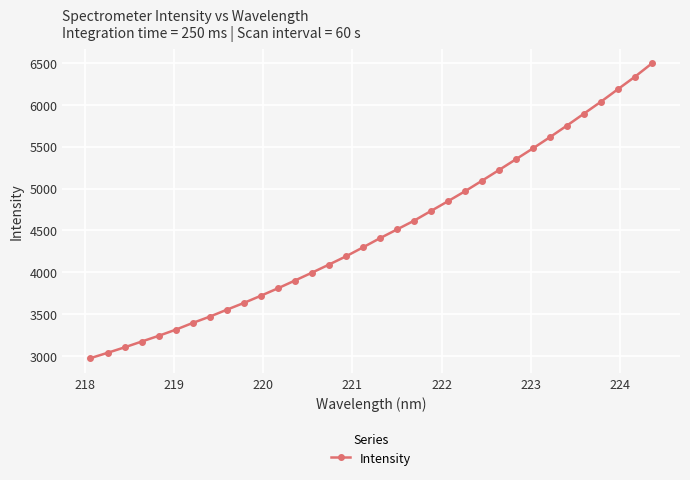

What is the greatest value displayed?

6493.1